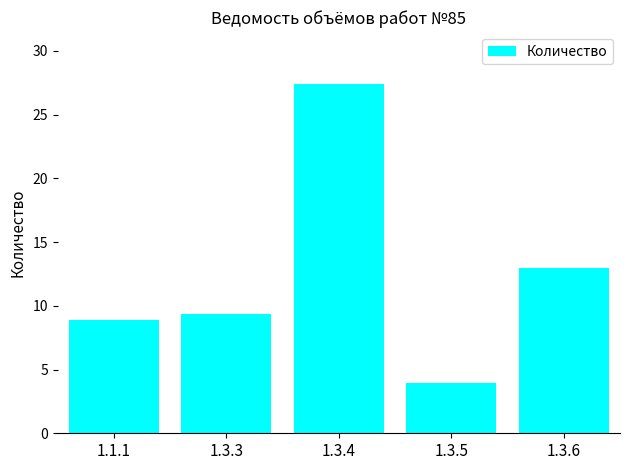

What position from the right is 1.3.5?

2